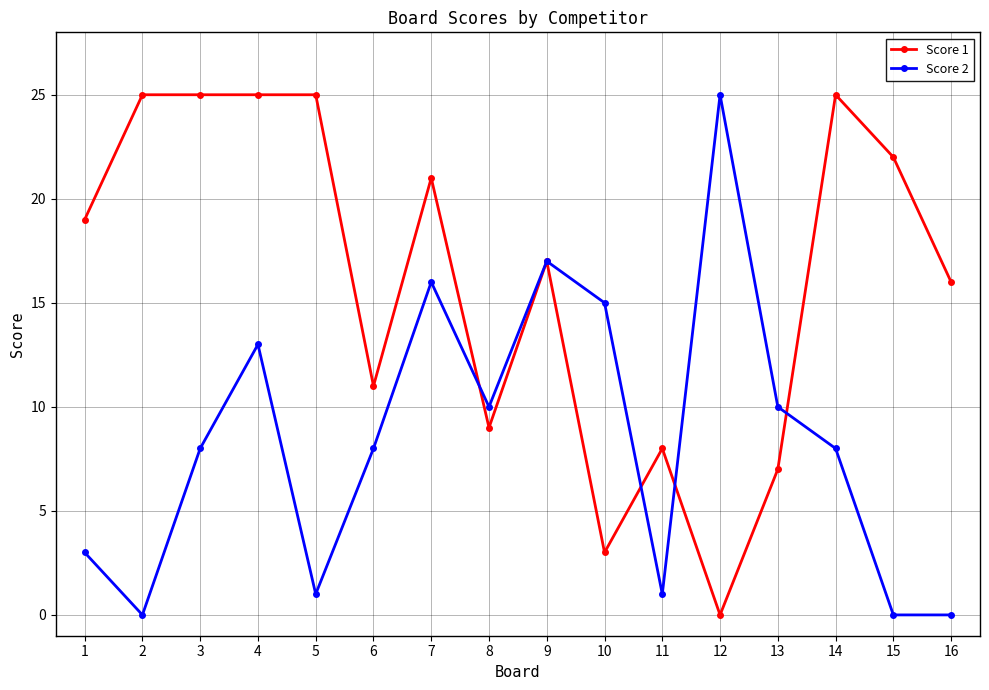

Is the value of Score 1 at 13 greater than the value of Score 2 at 7?

No